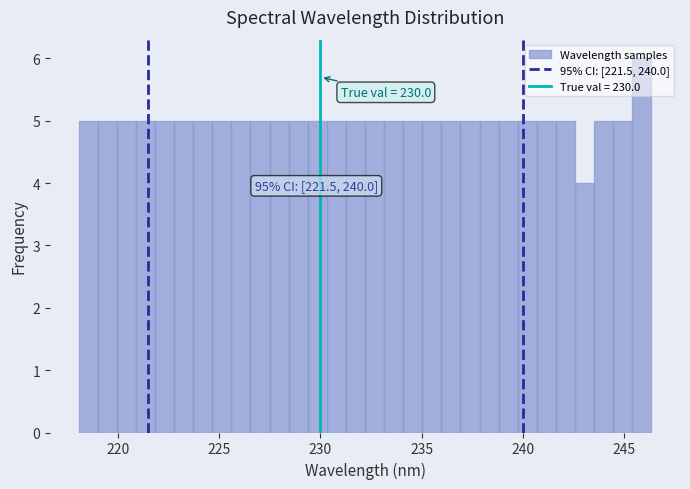

Around what value on the x-axis is the tallest bar? Give the approximate position of its centre, as read against the axis.

246.0